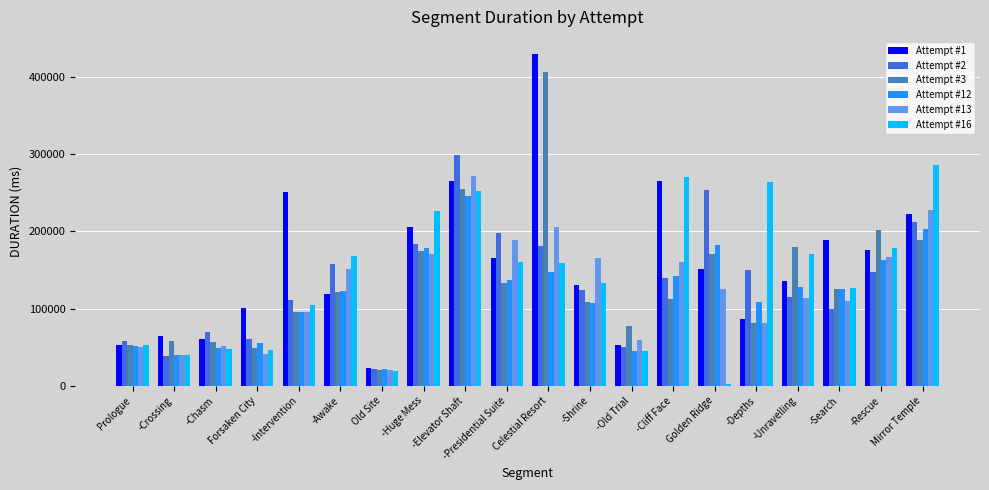

The Attempt #3 series shows 88045 at Forsaken City. True or false?

False